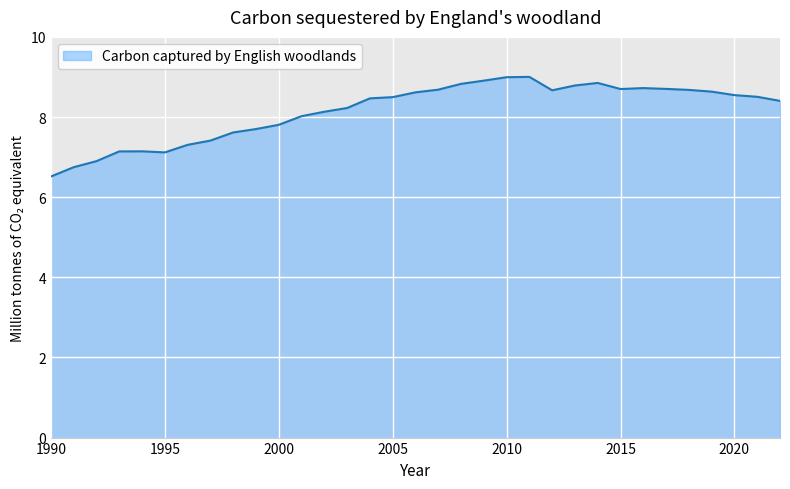

What is the maximum value shown in the chart?

9.0